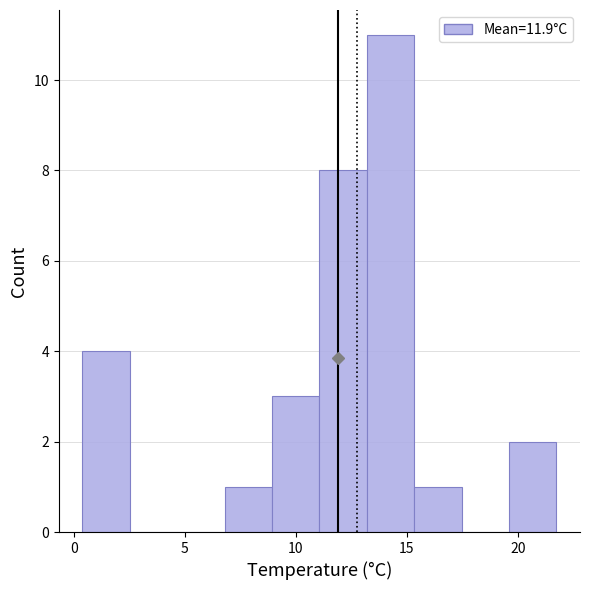

What is the height of the bar covering 13.0 to 15.5 on the x-axis? Neither the bar edges nor the heights are printed on the chart, so give them approximately, as read against the axes.

11